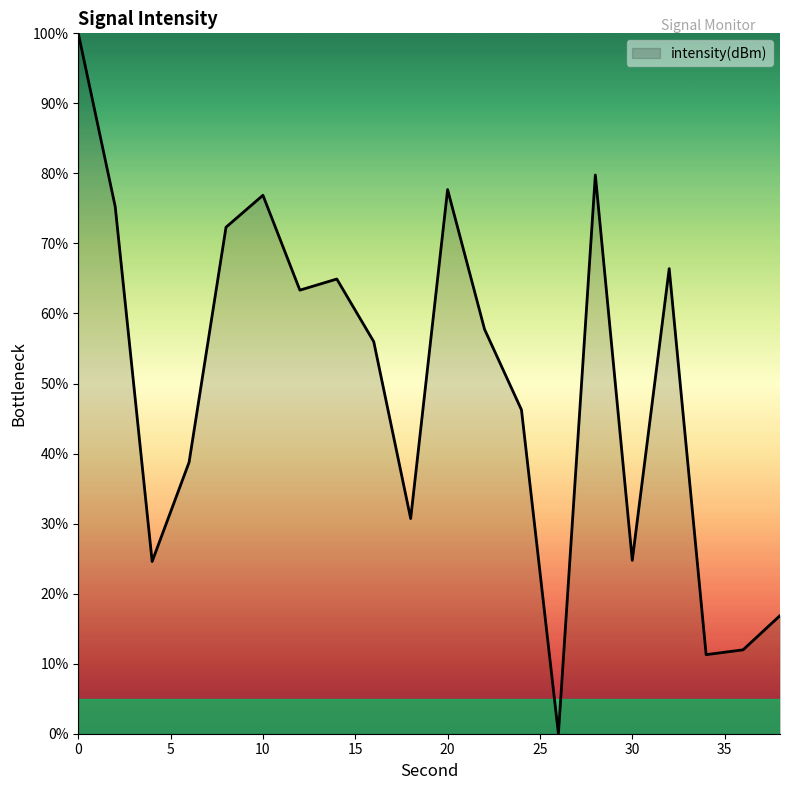

What is the maximum value shown in the chart?

100.0